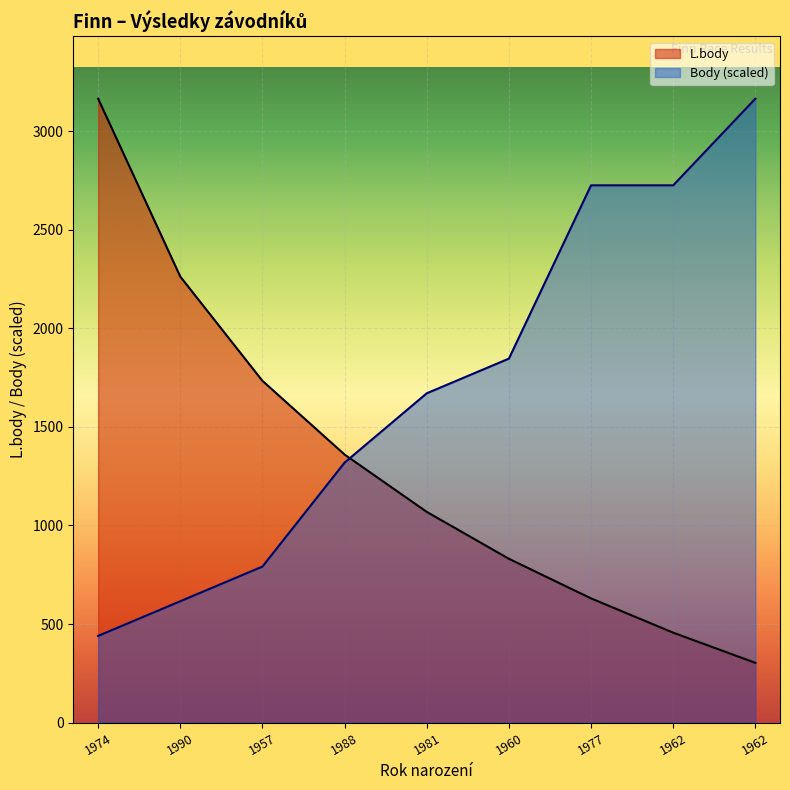

True or false: L.body has a value of 1069.0 at 1981.

True